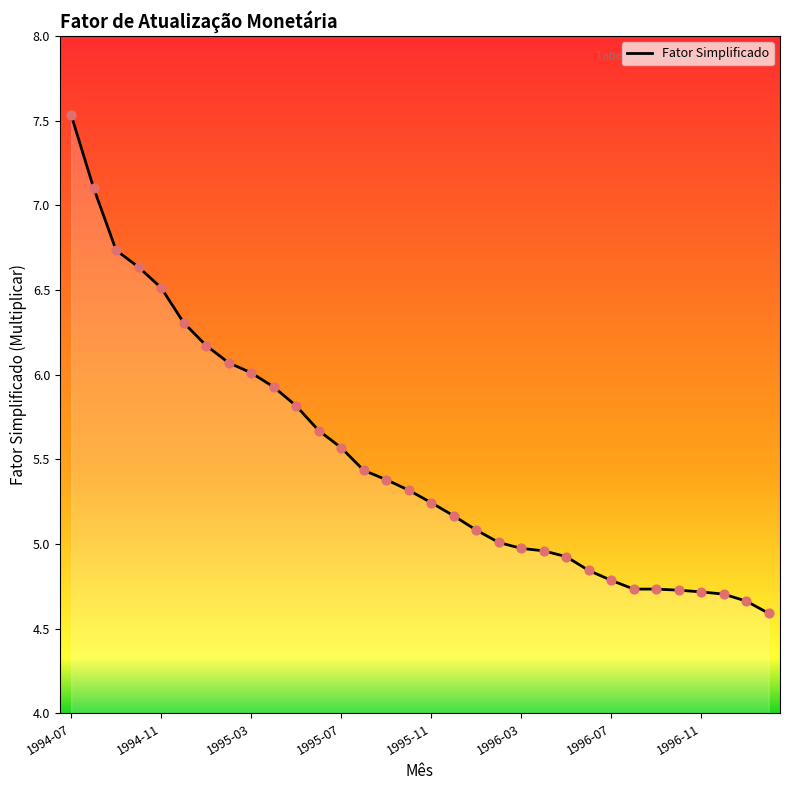

What is the maximum value shown in the chart?

7.5